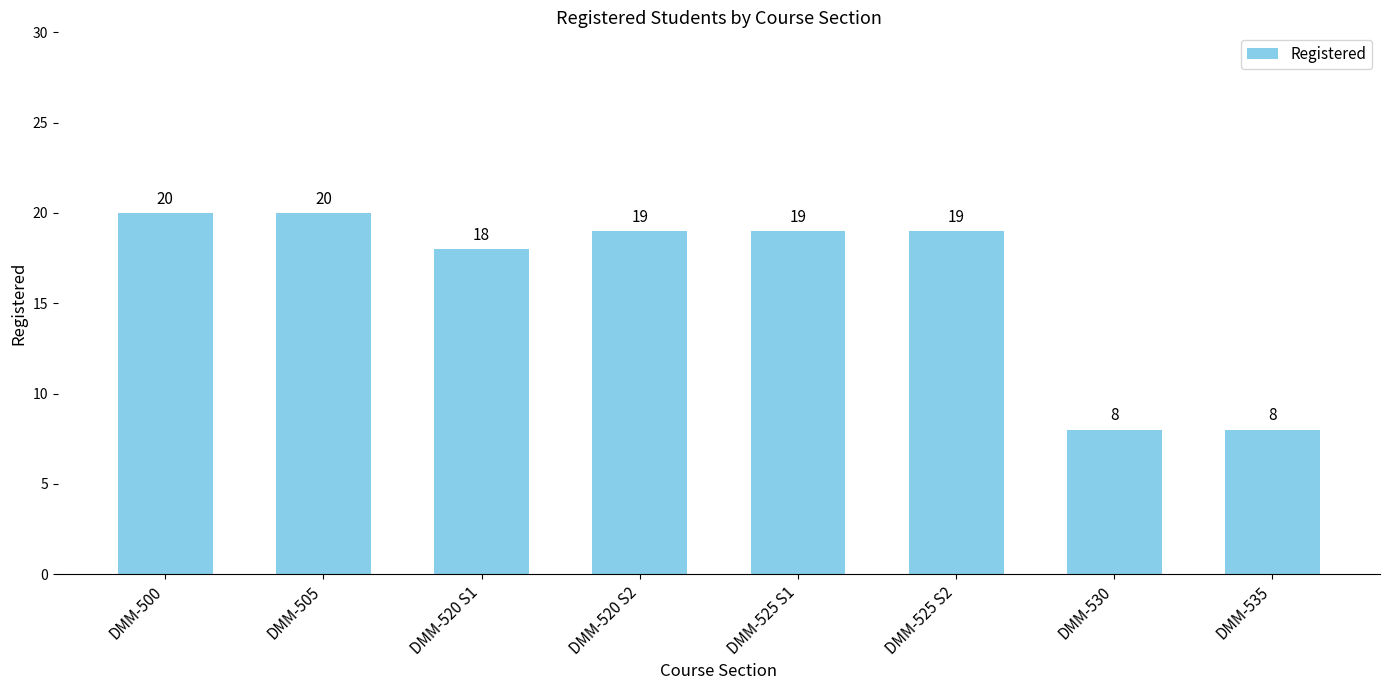

Between DMM-535 and DMM-520 S1, which is larger?

DMM-520 S1